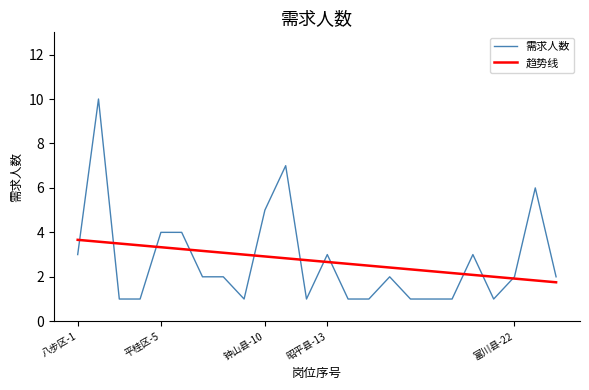

List the series in order of their peak value, lowest first.

趋势线, 需求人数